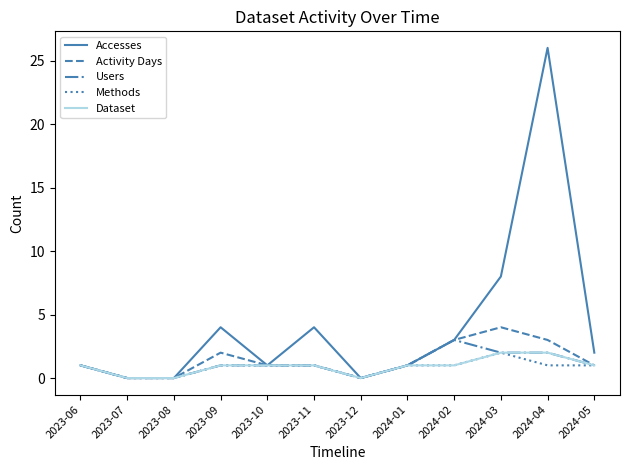

What is the maximum value shown in the chart?

26